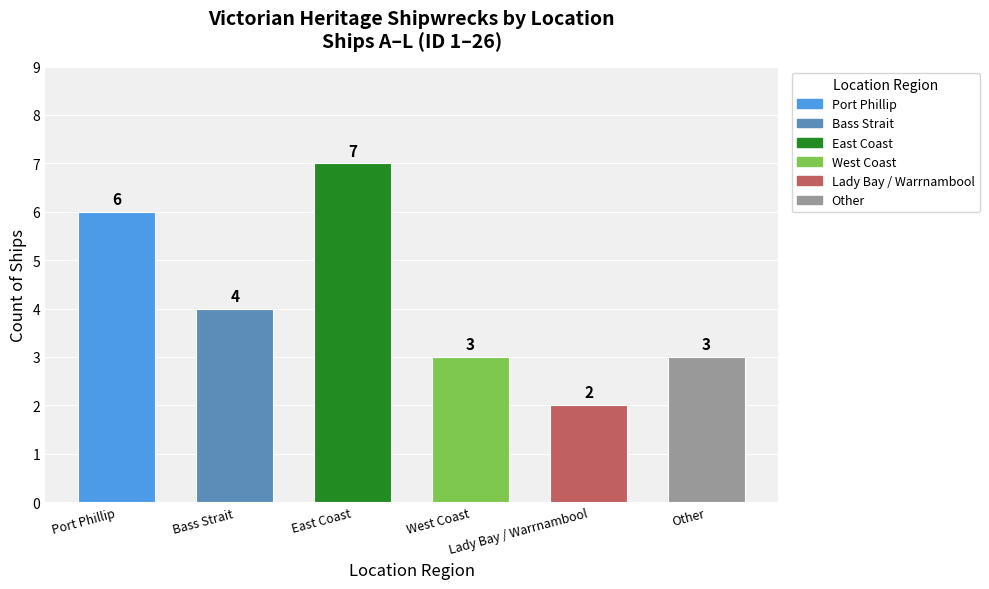

Which label corresponds to the smallest value in the chart?

Lady Bay / Warrnambool